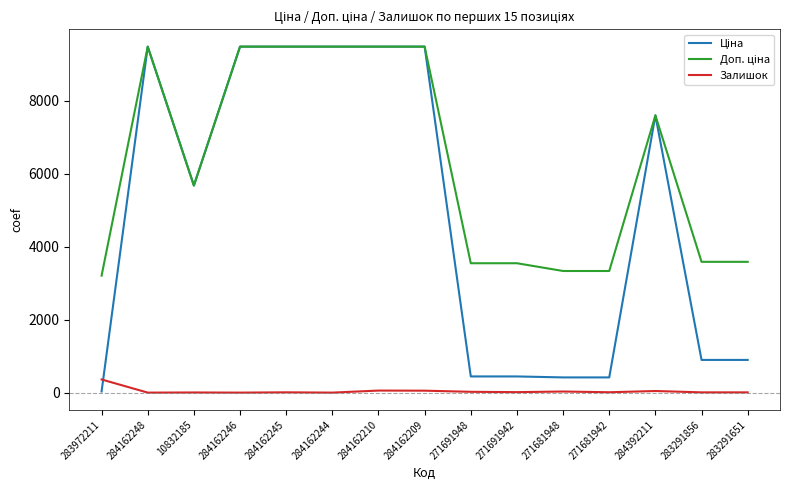

What is the greatest value displayed?

9480.1